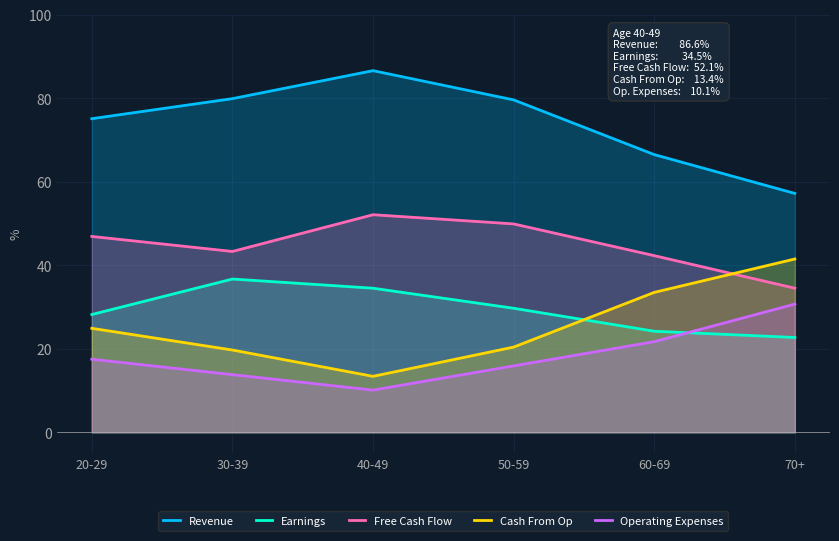

How many values in the Revenue series are below 79?

3